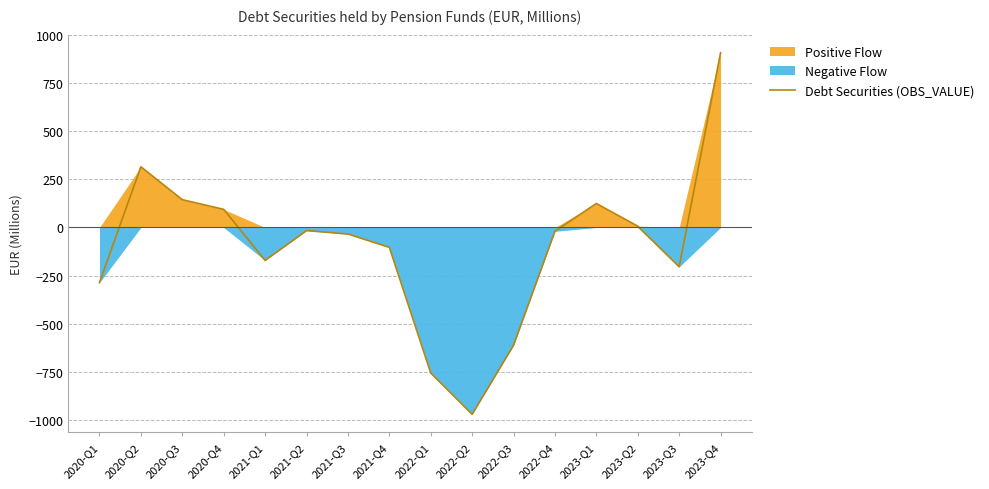

Is it true that the value at 2021-Q3 is -34.0?

True